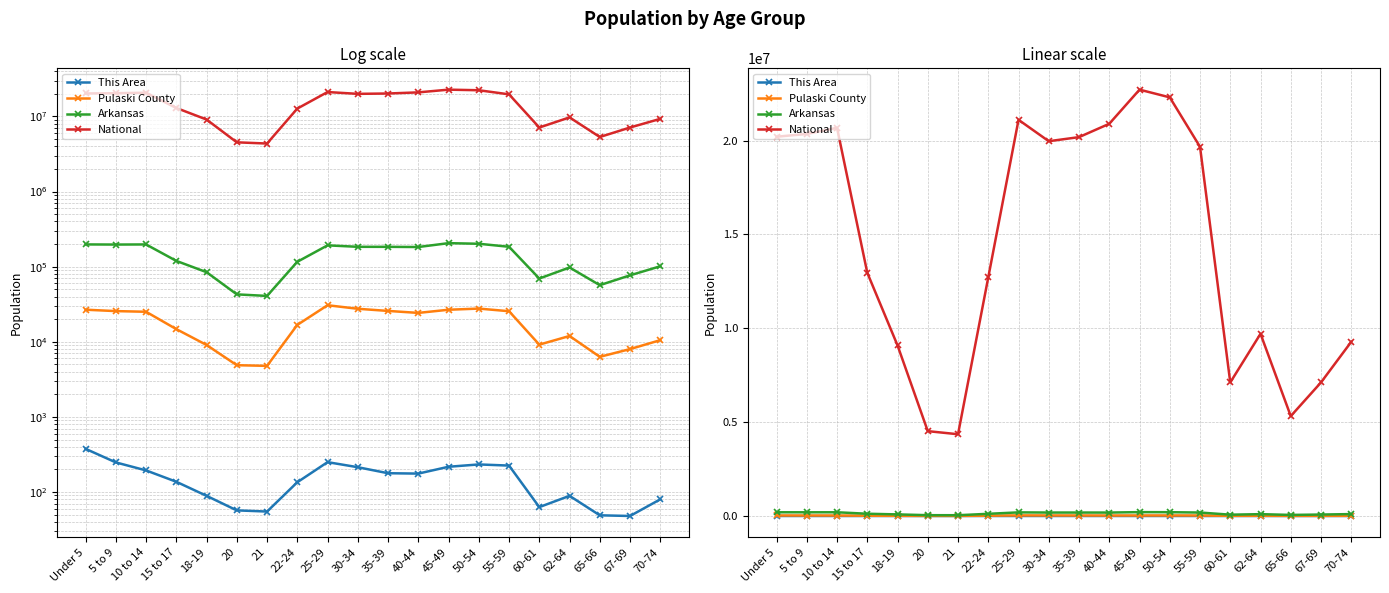

What is the minimum value shown in the chart?

48